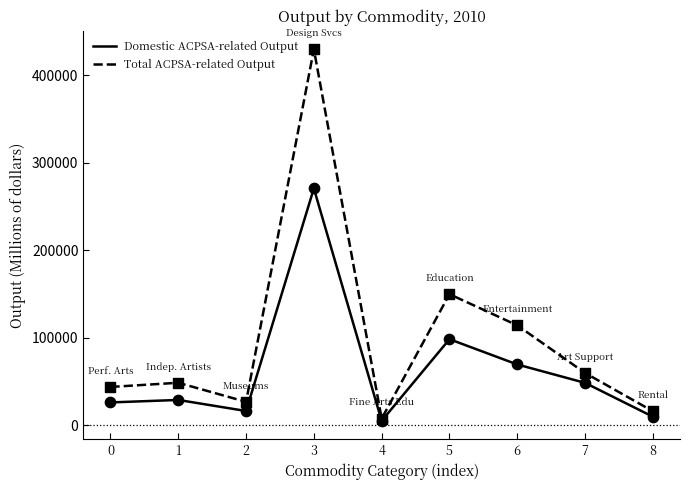

Is the value of Total ACPSA-related Output at 1 greater than the value of Domestic ACPSA-related Output at 5?

No